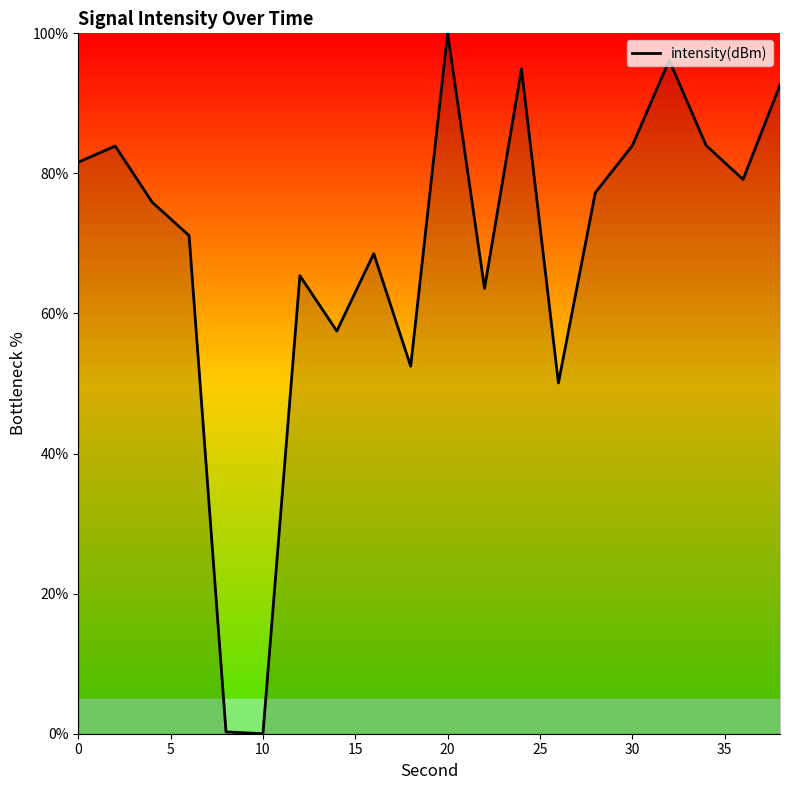

How many series are shown in this chart?

1